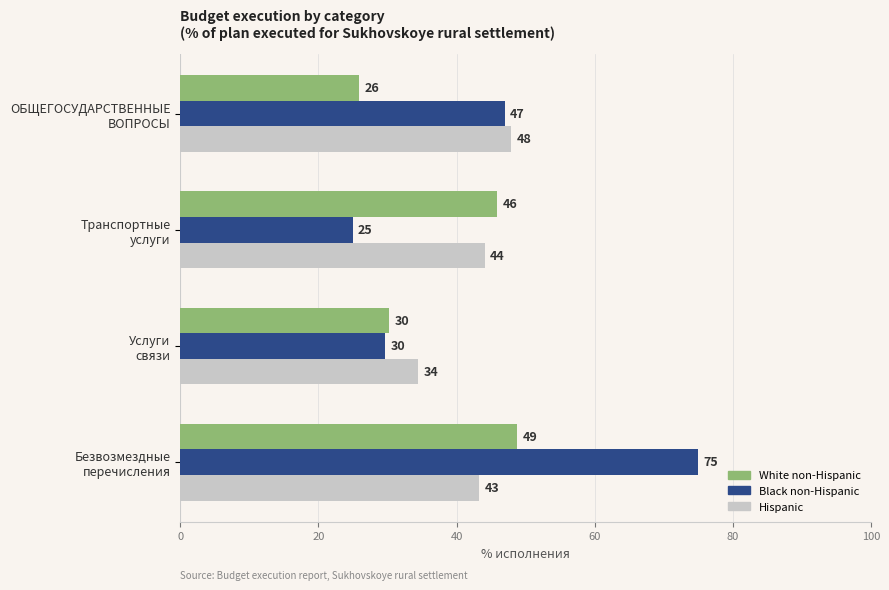

Rank the categories by Hispanic value from highest to lowest.

ОБЩЕГОСУДАРСТВЕННЫЕ
ВОПРОСЫ, Транспортные
услуги, Безвозмездные
перечисления, Услуги
связи